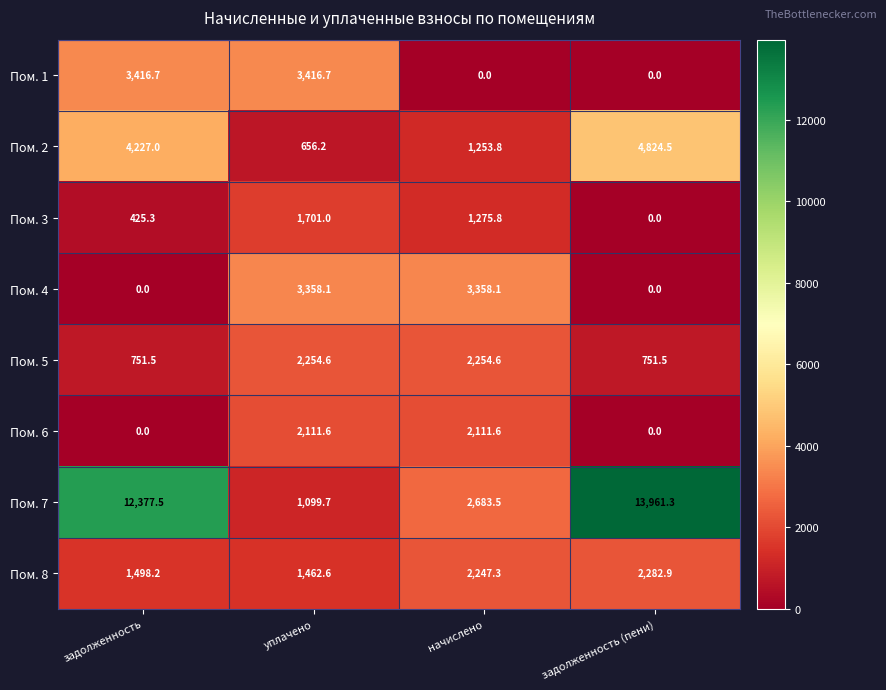

How many positive values does the Пом. 3 series have?

3